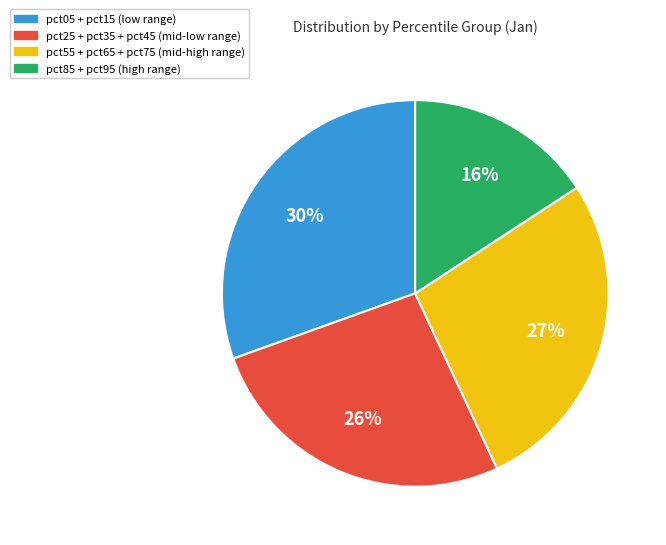

Is there any slice that represents more than half of the pie?

No